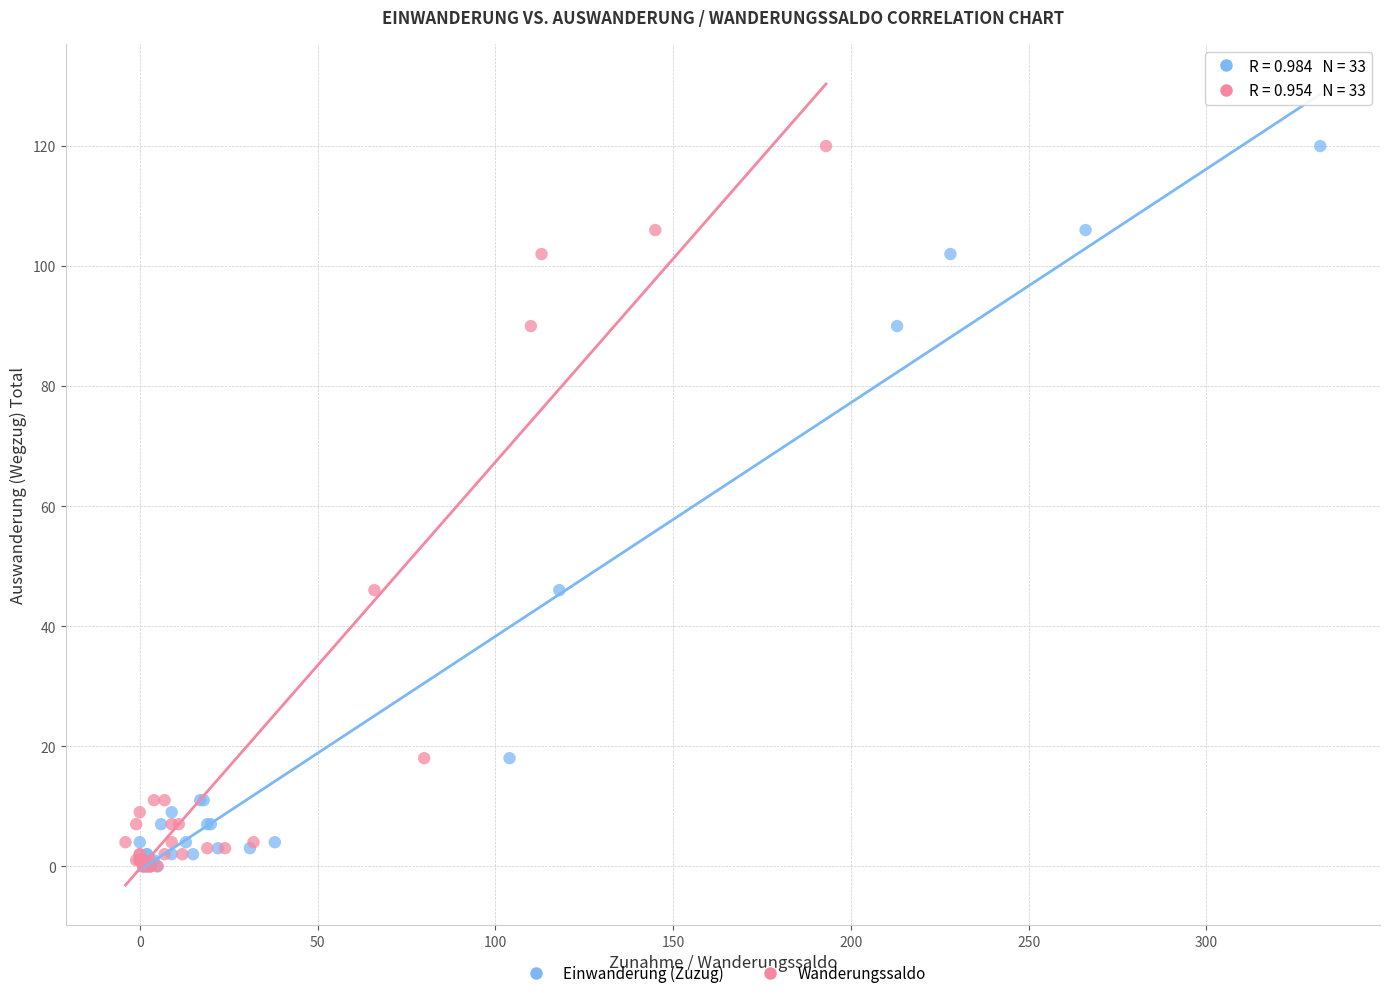

What are all the series names shown in the legend?

Einwanderung (Zuzug), Wanderungssaldo